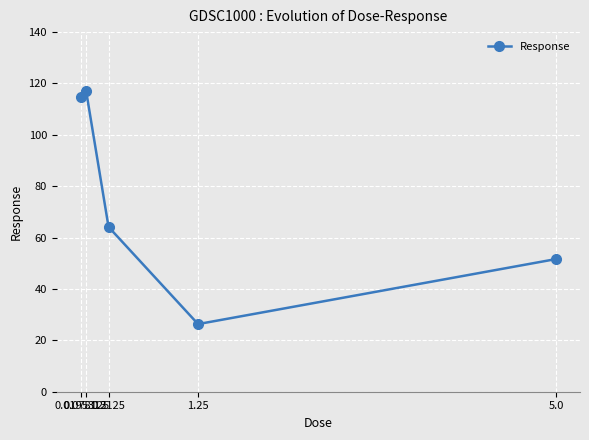

Between 5.0 and 0.0195312, which is larger?

0.0195312